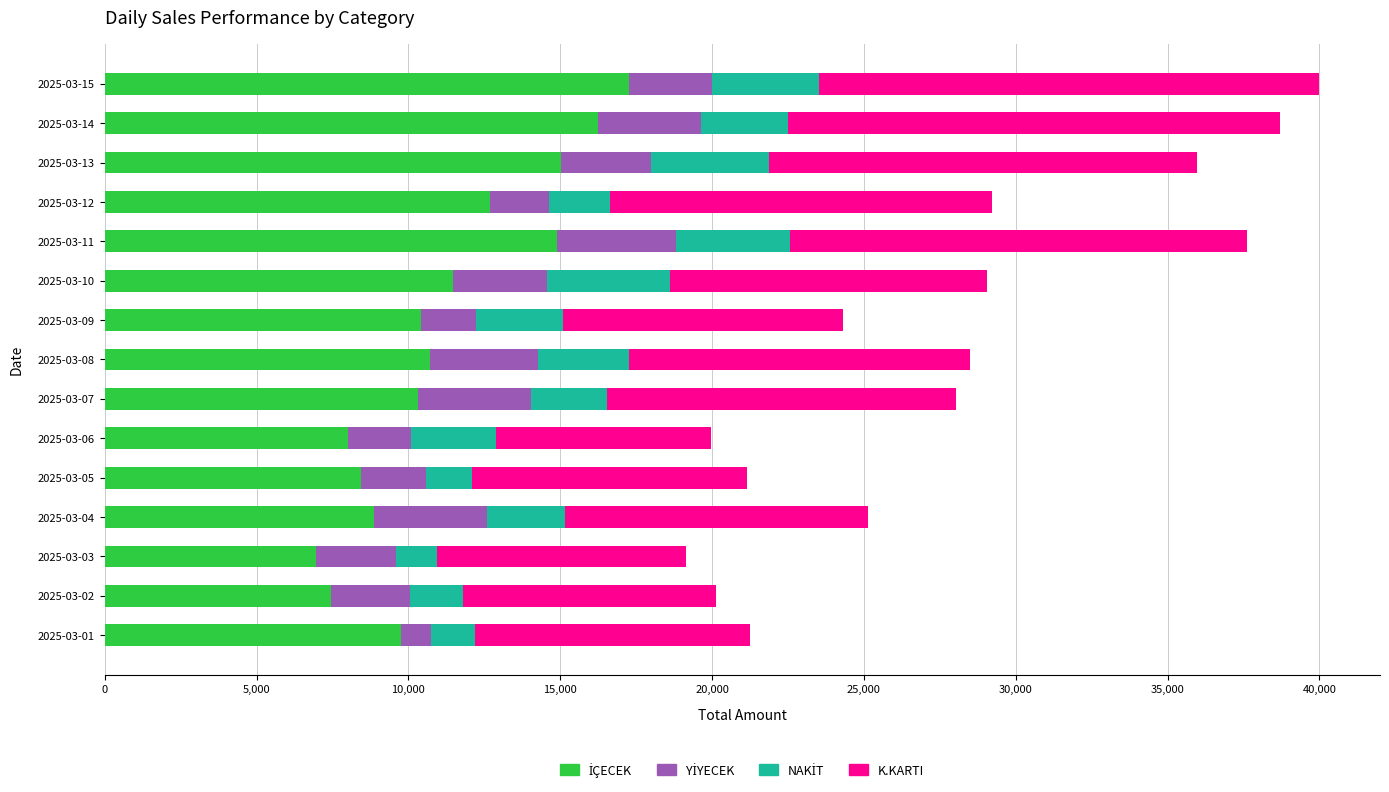

What is the total value across all series at 2025-03-02?

20120.0